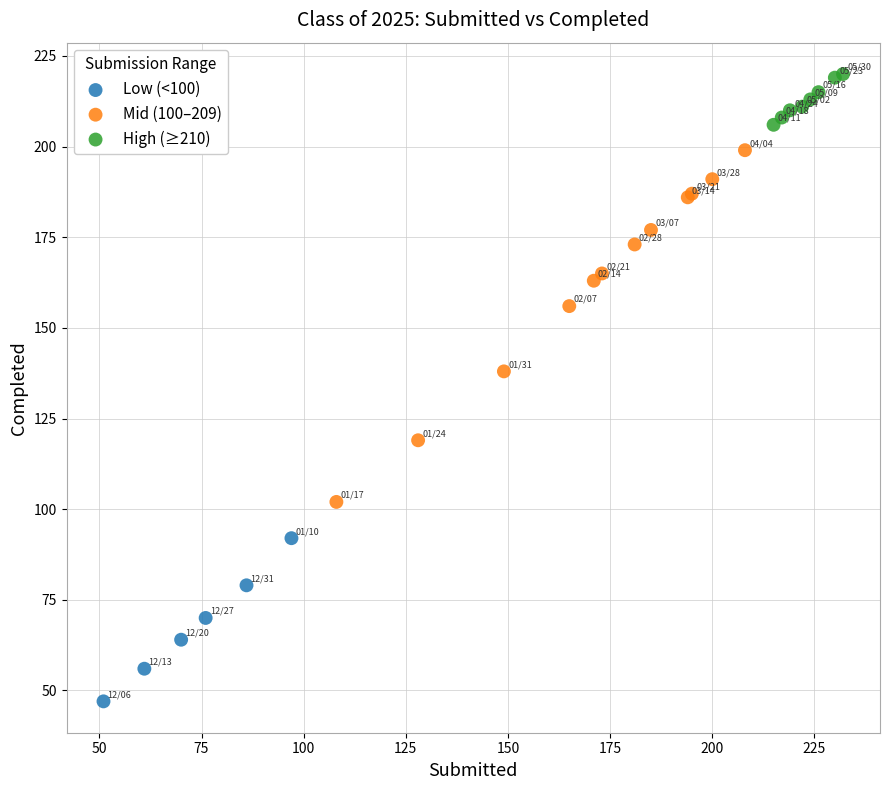

Which series reaches the maximum Y coordinate?

High (≥210)